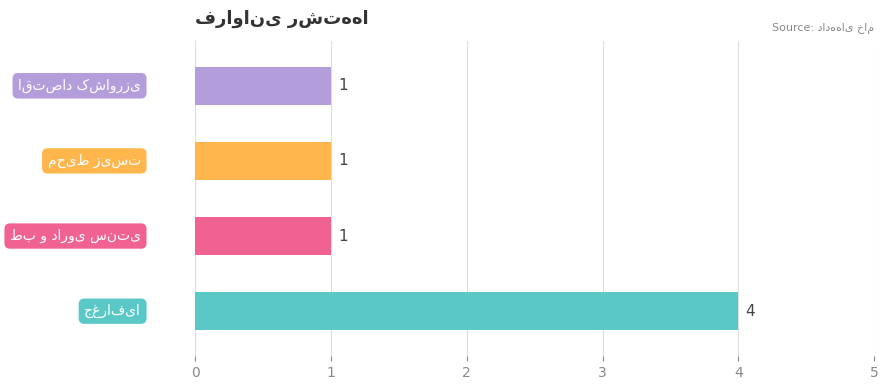

At which category does the chart reach its peak across all series?

جغرافیا